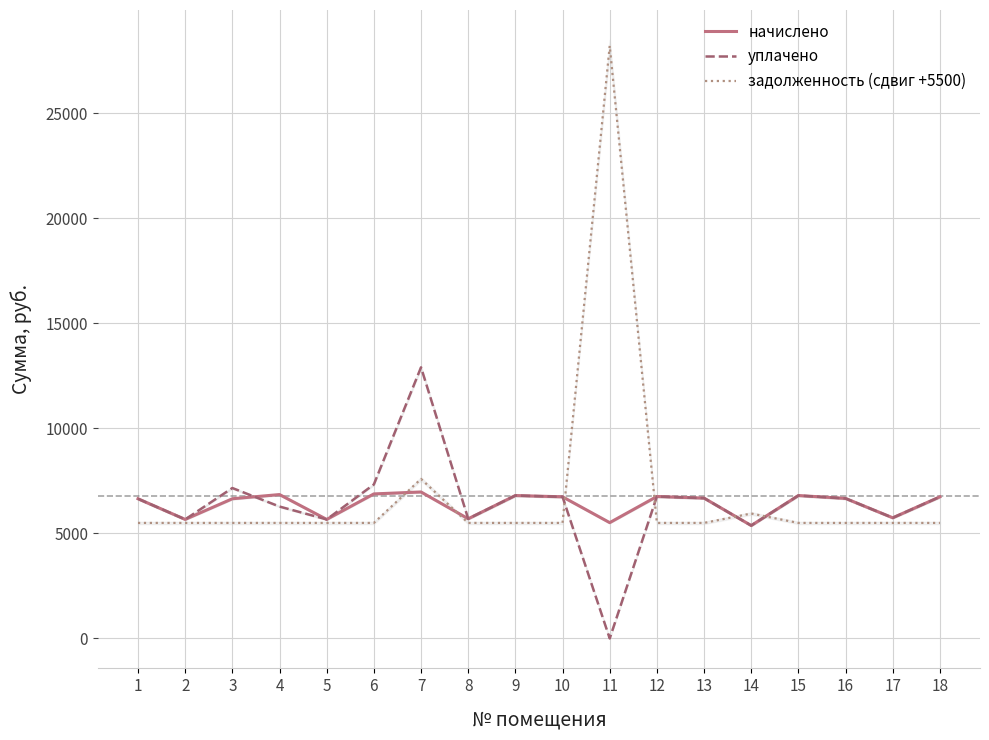

The уплачено series shows 10296.2 at 18. True or false?

False